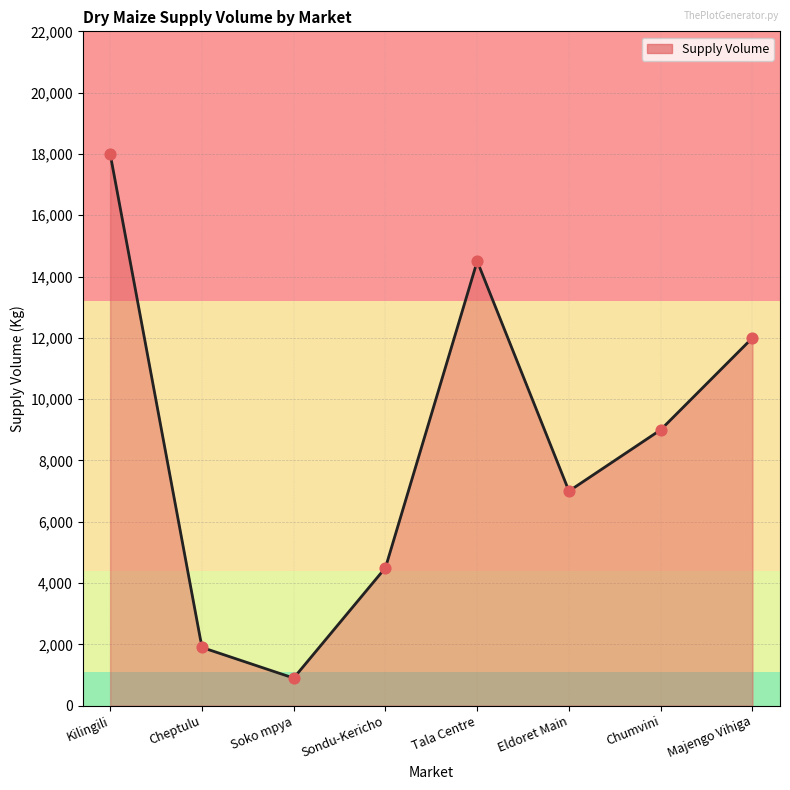

What is the change in value from Soko mpya to Chumvini?

+8100